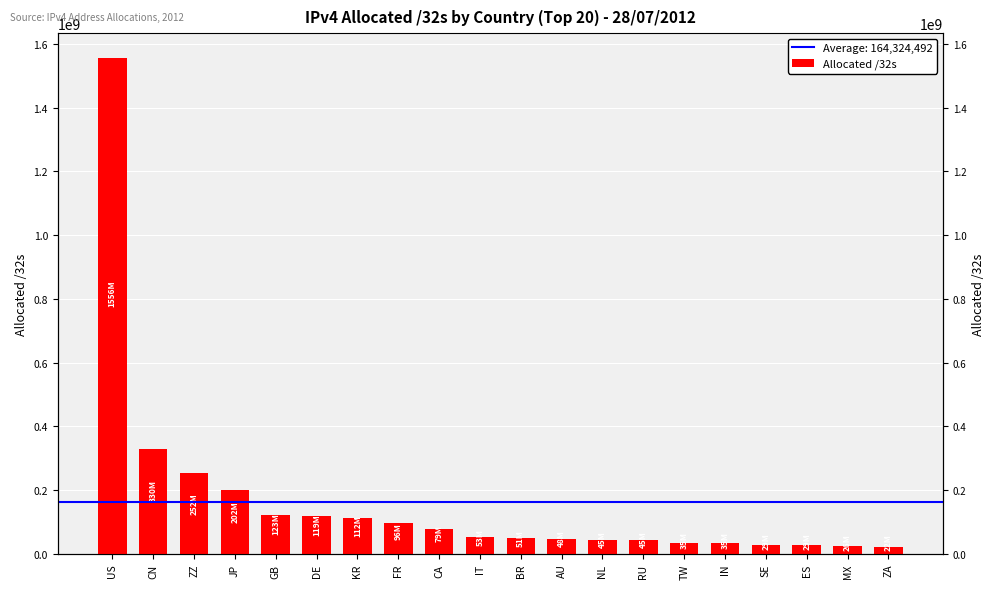

What is the value of the 13th bar from the left?

45067776